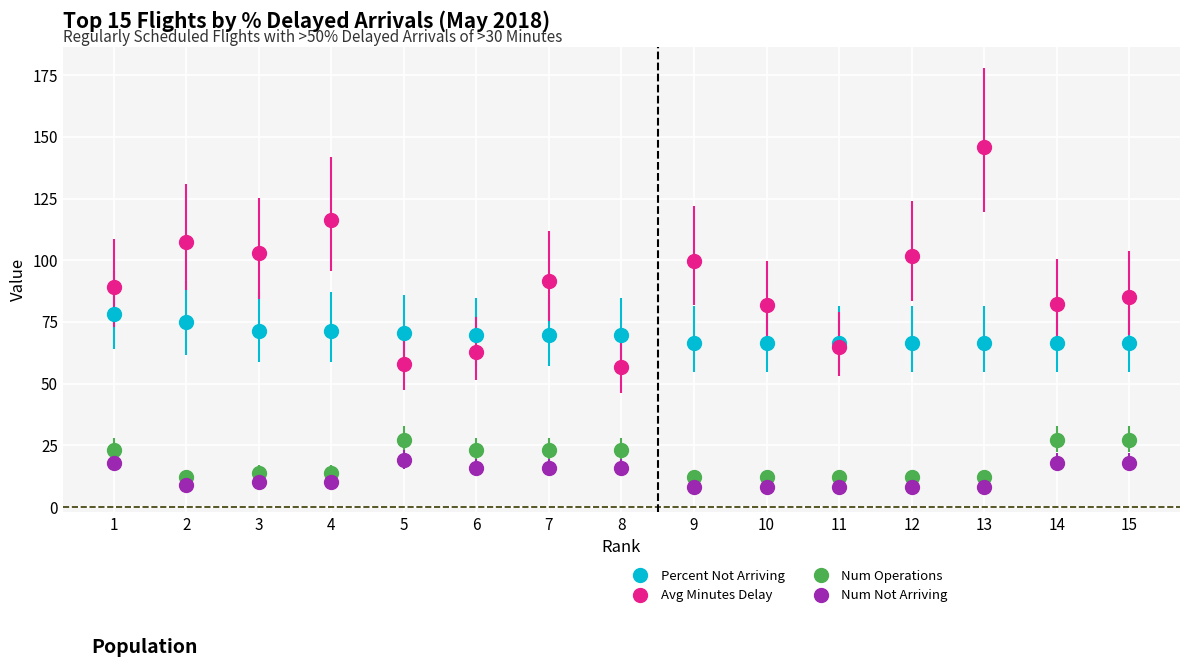

Does the chart display data point markers on the line(s)?

Yes